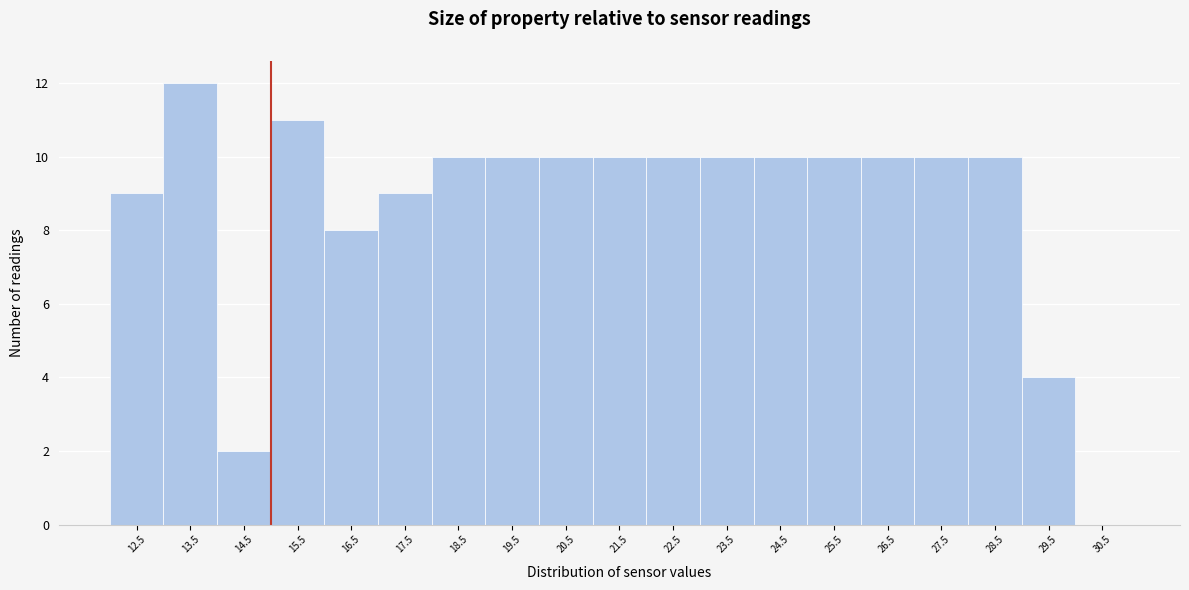

Reading left to right, transcribe this chart: for each bar, give the range it covers on the x-axis and its height. The values are not printed on the chart, so give them approximately, as read against the axis.

12 to 13: 9
13 to 14: 12
14 to 15: 2
15 to 16: 11
16 to 17: 8
17 to 18: 9
18 to 19: 10
19 to 20: 10
20 to 21: 10
21 to 22: 10
22 to 23: 10
23 to 24: 10
24 to 25: 10
25 to 26: 10
26 to 27: 10
27 to 28: 10
28 to 29: 10
29 to 30: 4
30 to 31: 0